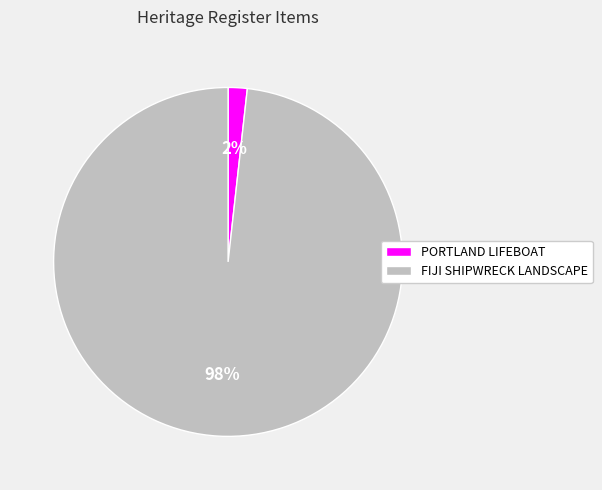

Is FIJI SHIPWRECK LANDSCAPE the majority of the pie?

Yes